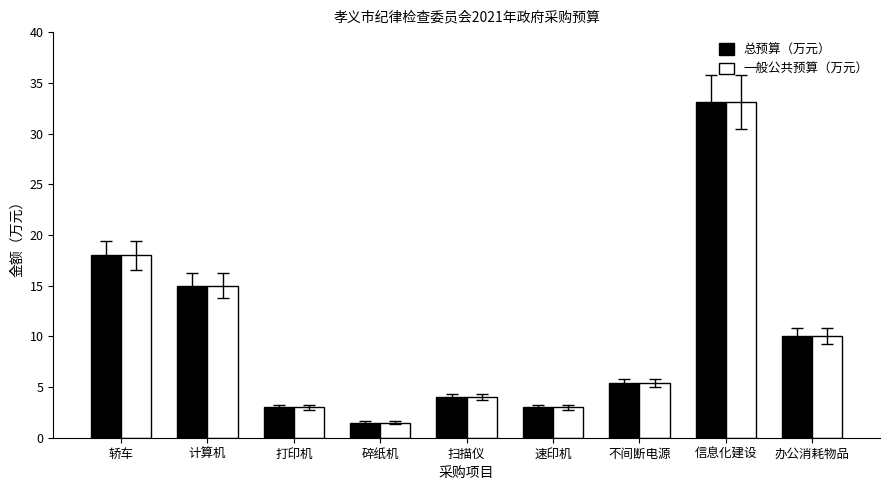

What is the sum of the 一般公共预算（万元） values at 计算机 and 打印机?

18.0